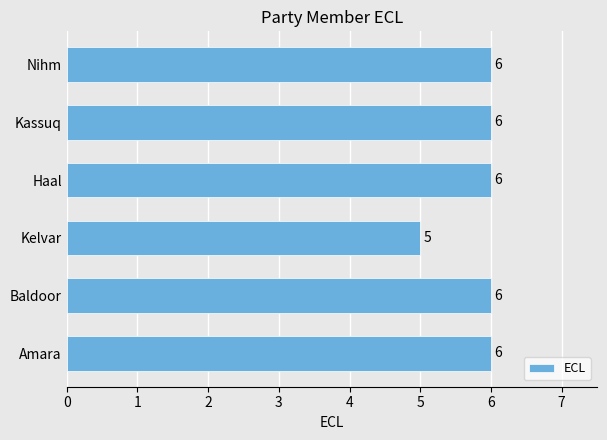

The chart shows a value of 6 at Kassuq. True or false?

True